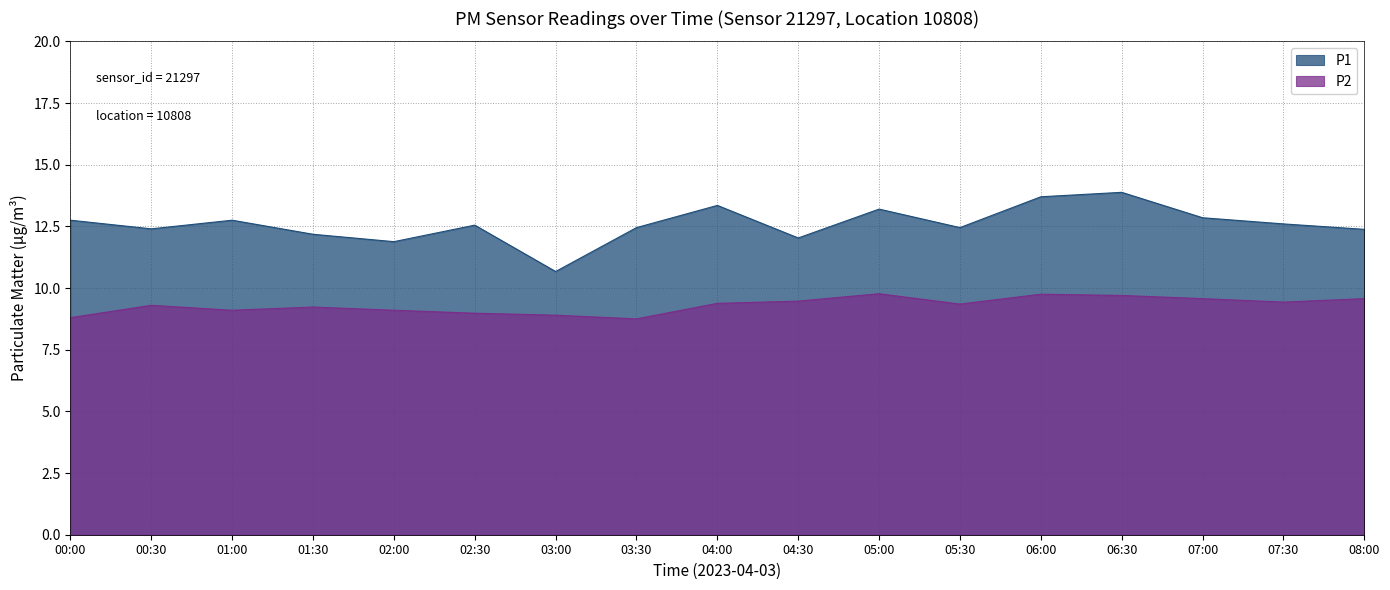

How many interior local valleys does the P1 series have?

5